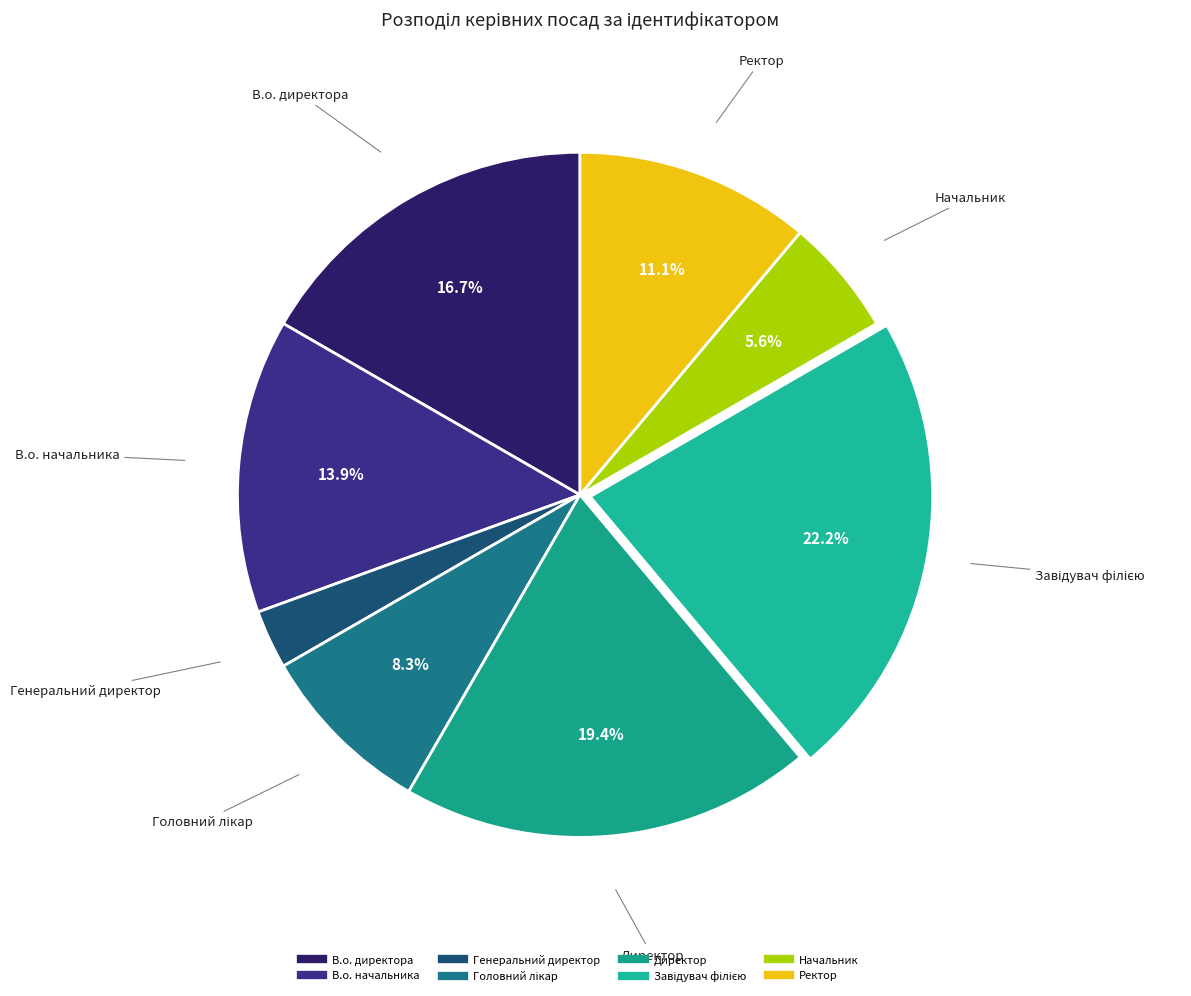

How much of the chart is everything except В.о. директора?

83.3%